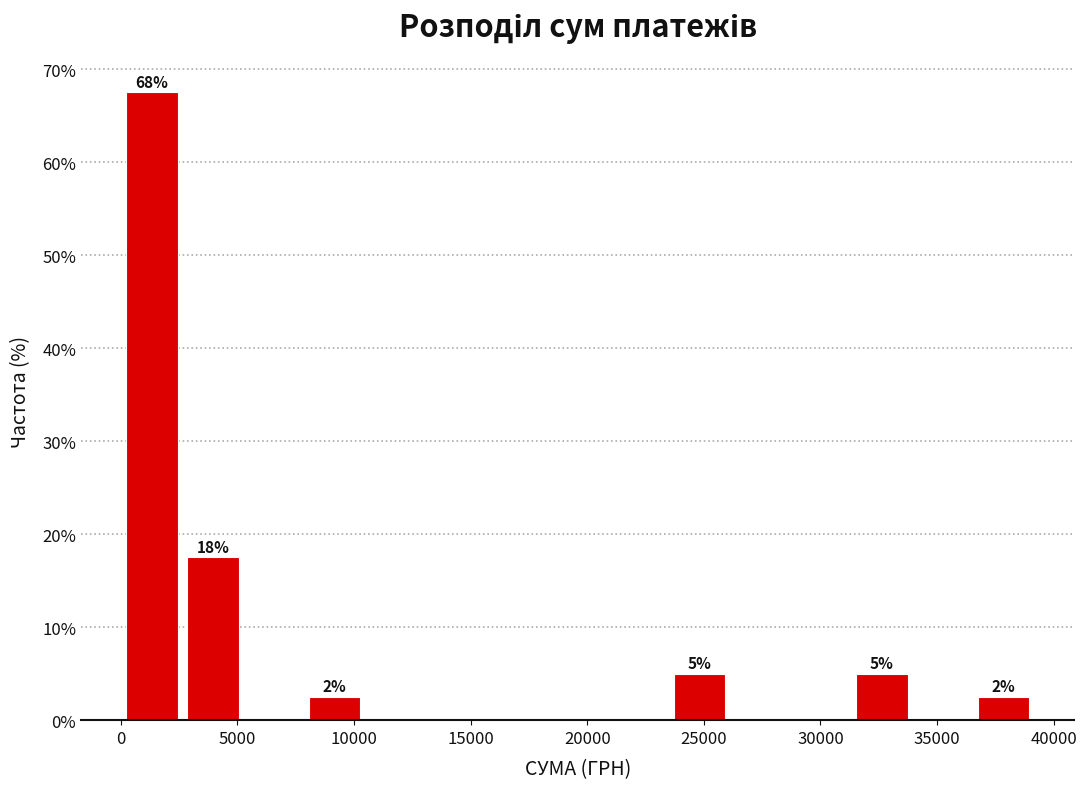

Over which range of the x-axis is the bar tallest?

0 to 2500